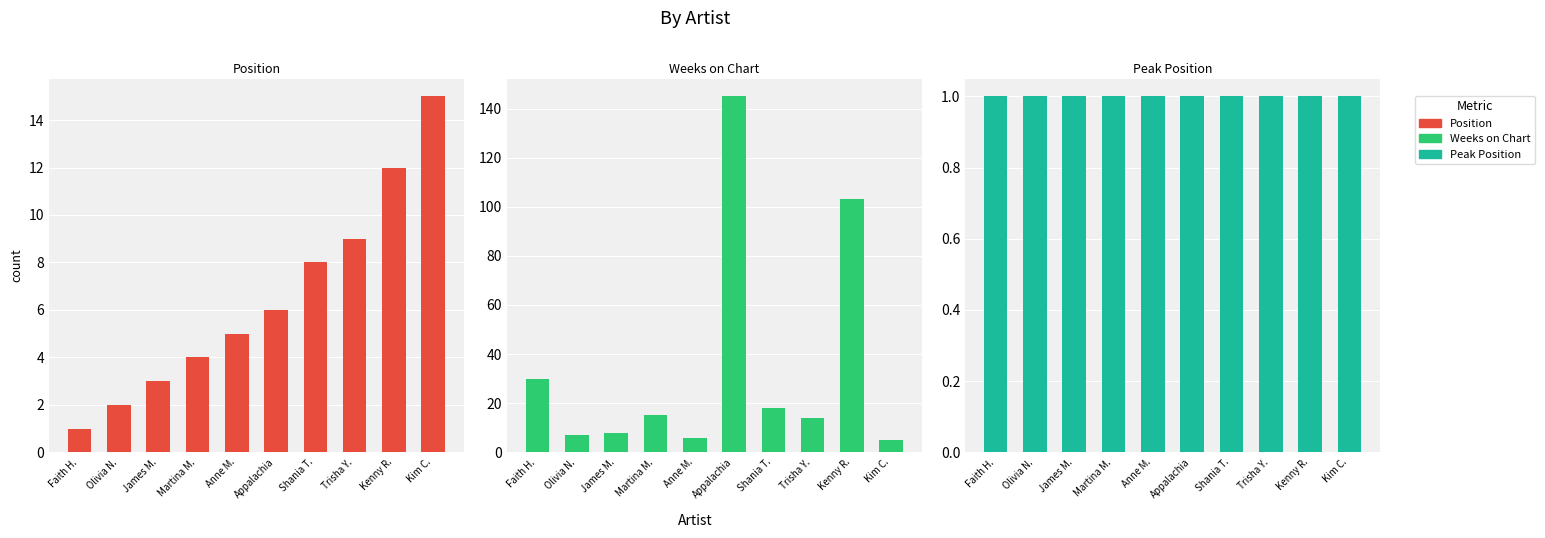

The Weeks on Chart series shows 18 at Shania T.. True or false?

True